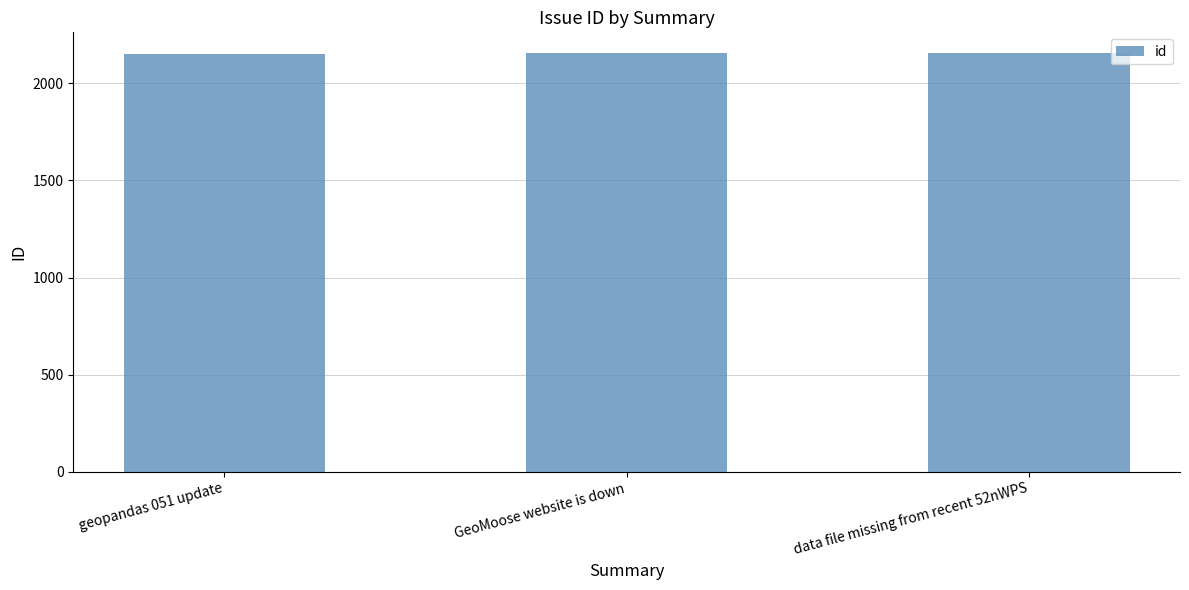

How many values are between 2152 and 2155?

3